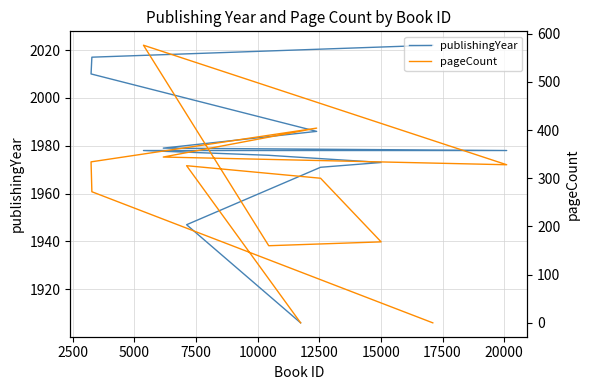

Rank the series at 15000 from highest to lowest value.

publishingYear, pageCount